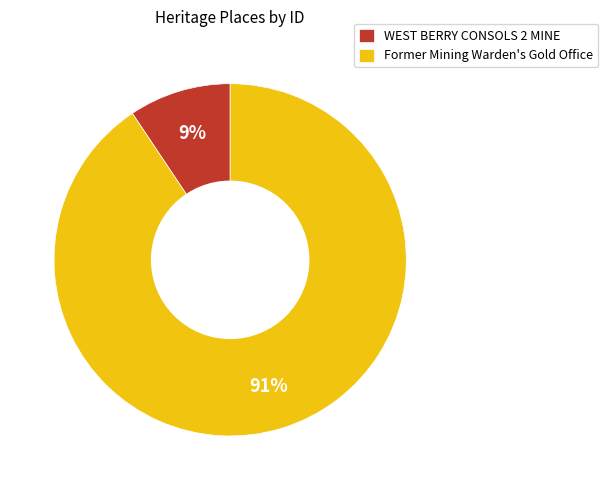

Which has a higher value, Former Mining Warden's Gold Office or WEST BERRY CONSOLS 2 MINE?

Former Mining Warden's Gold Office